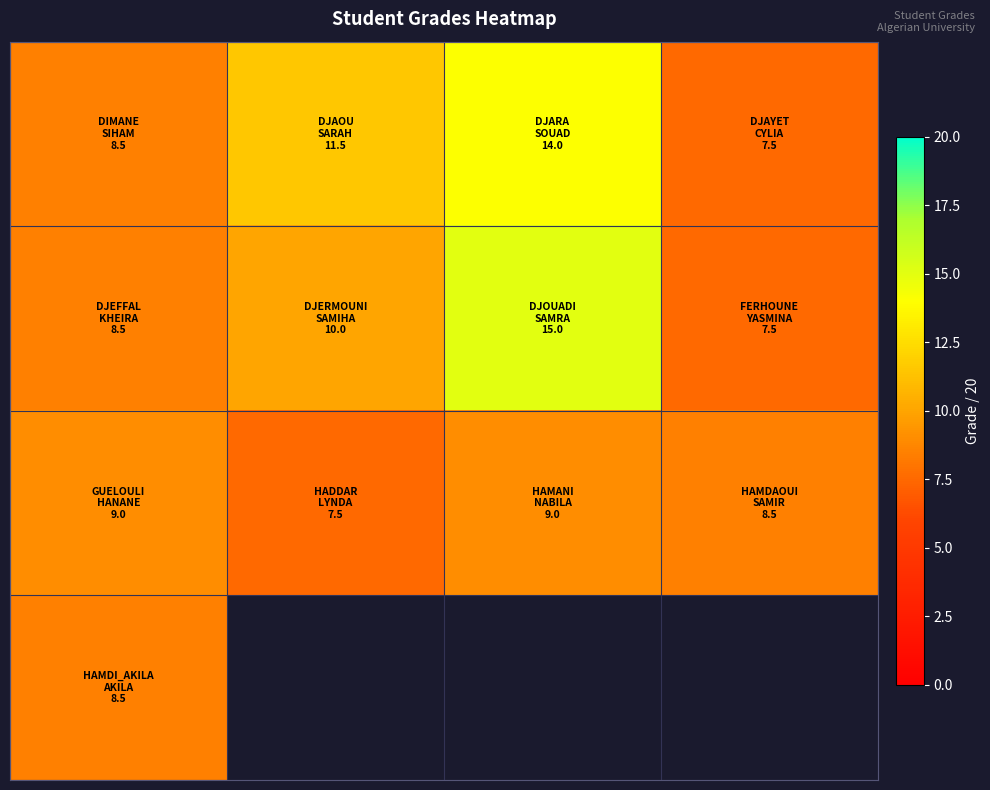

What is the difference between the highest and lowest values at 0?

0.5